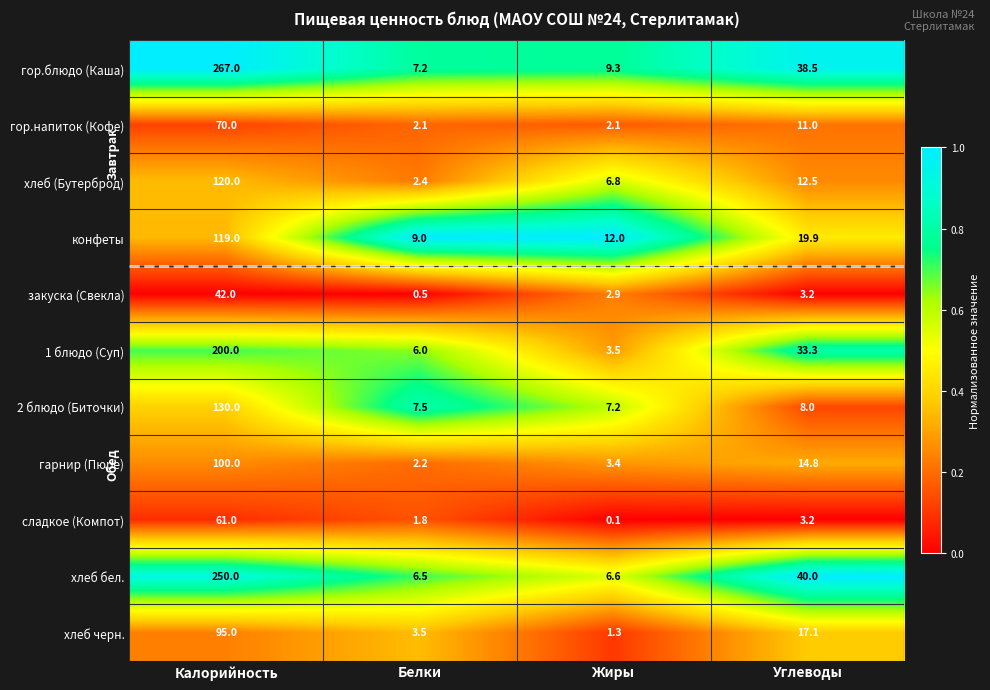

At how many categories does at least one series exceed 0?

4